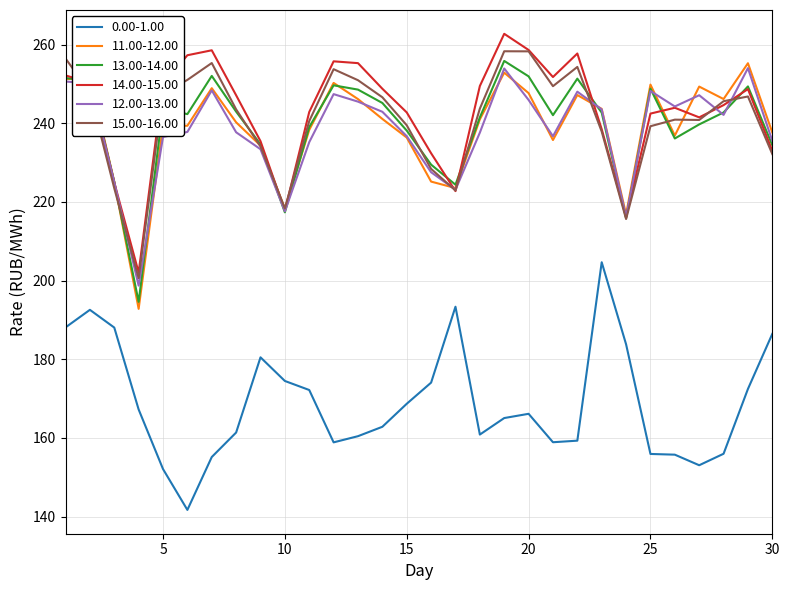

Which series has the largest total across all categories?

14.00-15.00